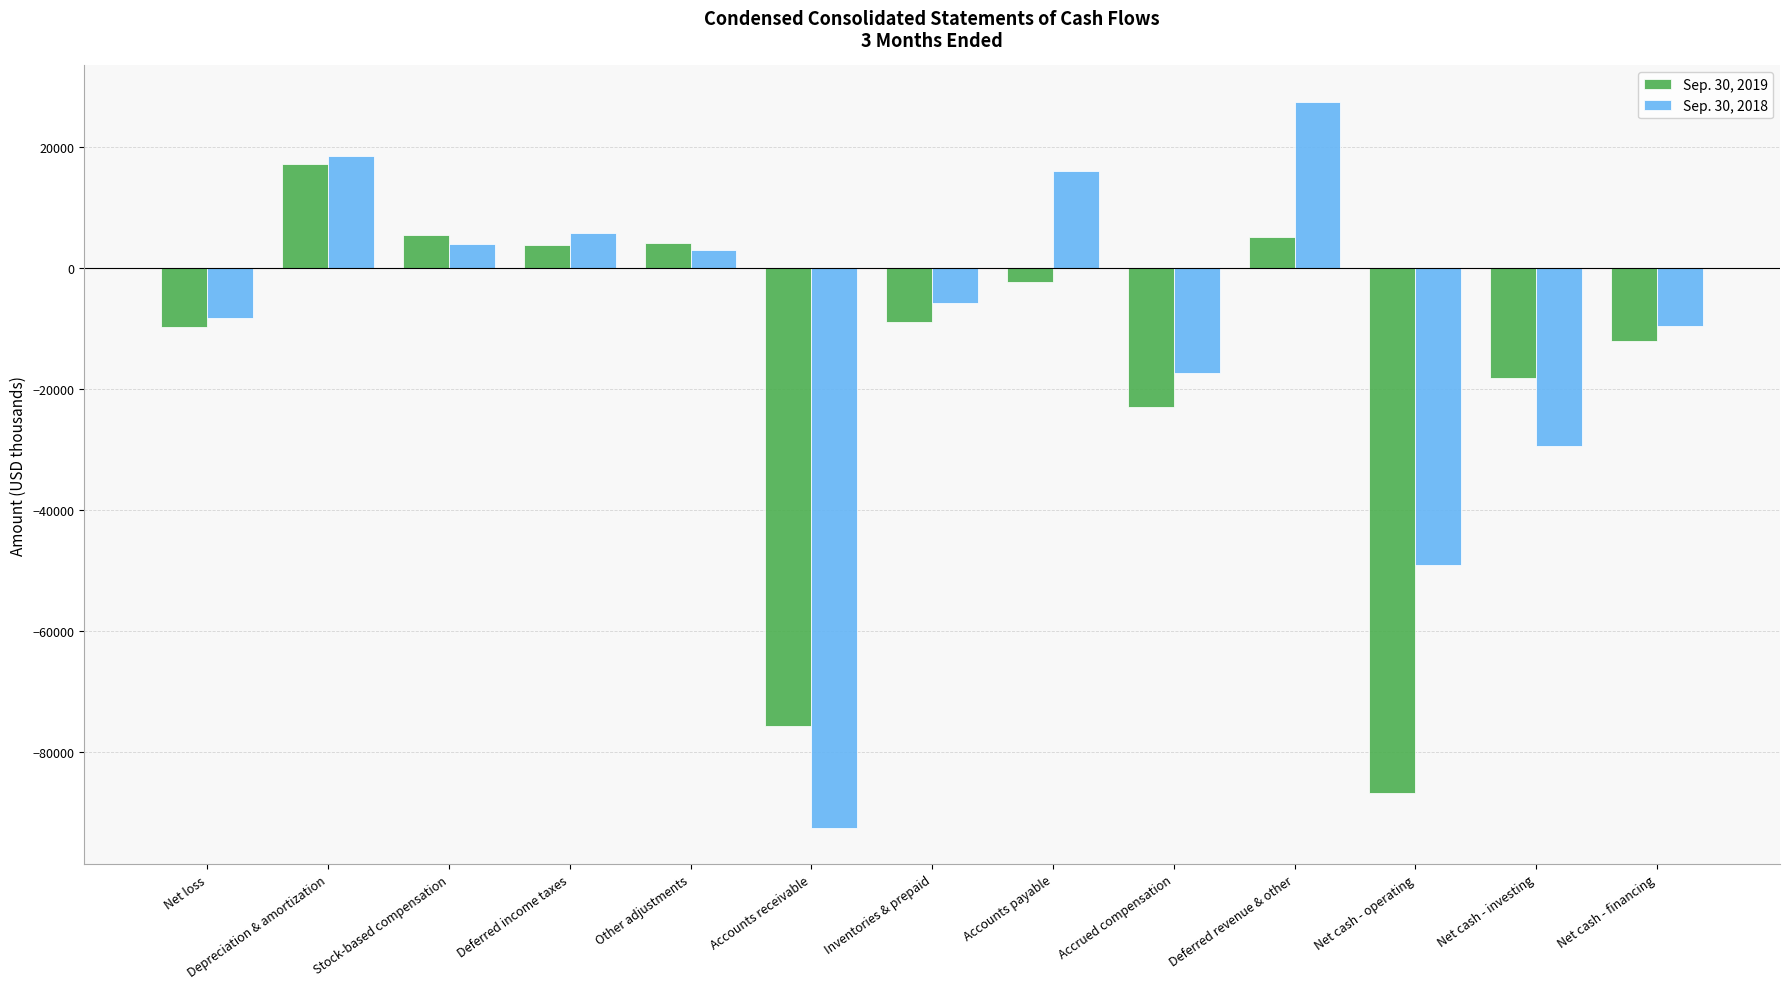

Rank the series by their average value, from highest to lowest.

Sep. 30, 2018, Sep. 30, 2019